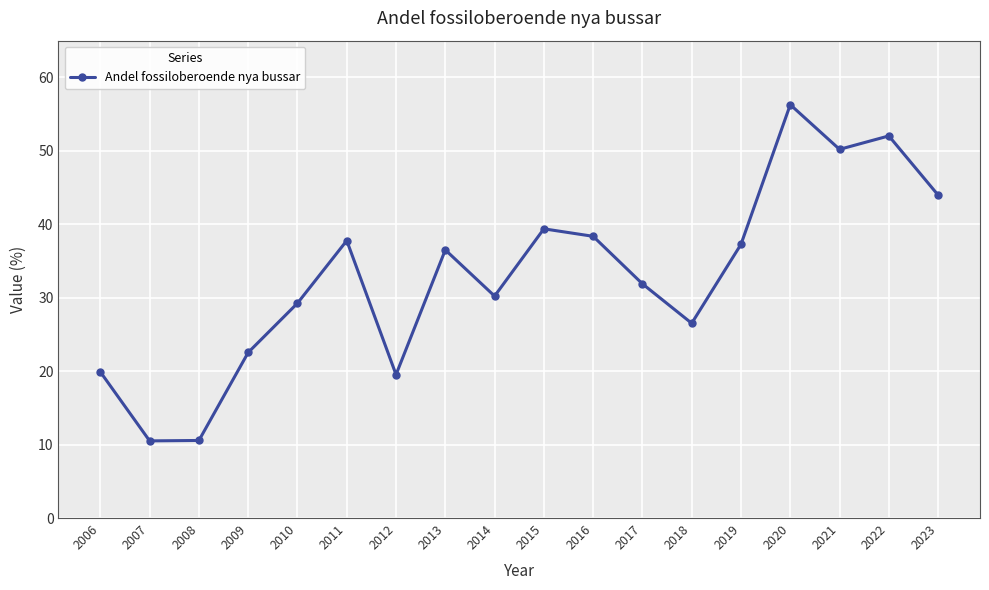

What is the approximate value at 2012?

19.5